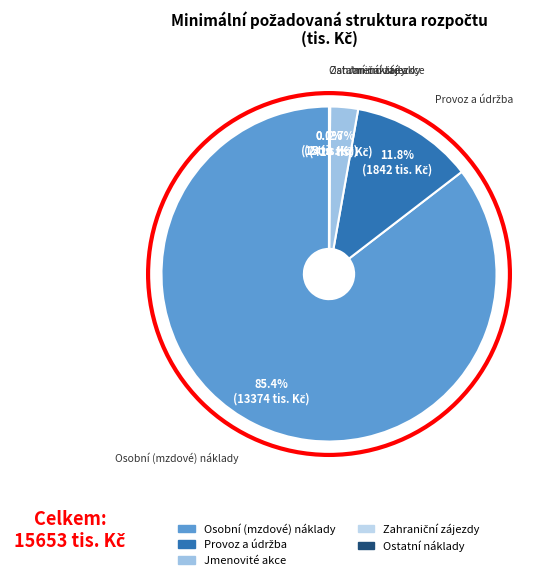

What is the majority slice?

Osobní (mzdové) náklady